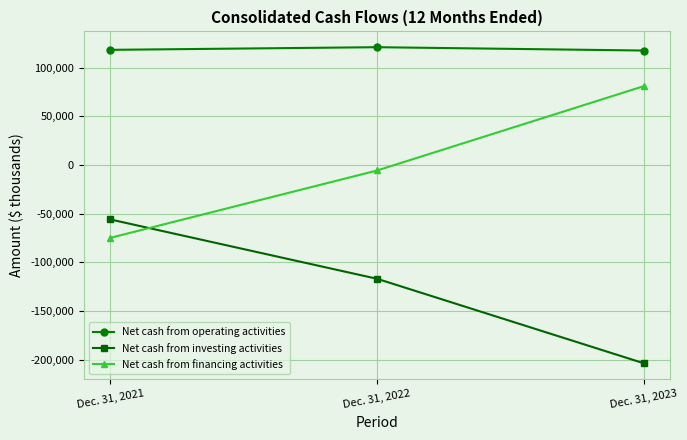

The Net cash from financing activities series shows 16572 at Dec. 31, 2023. True or false?

False